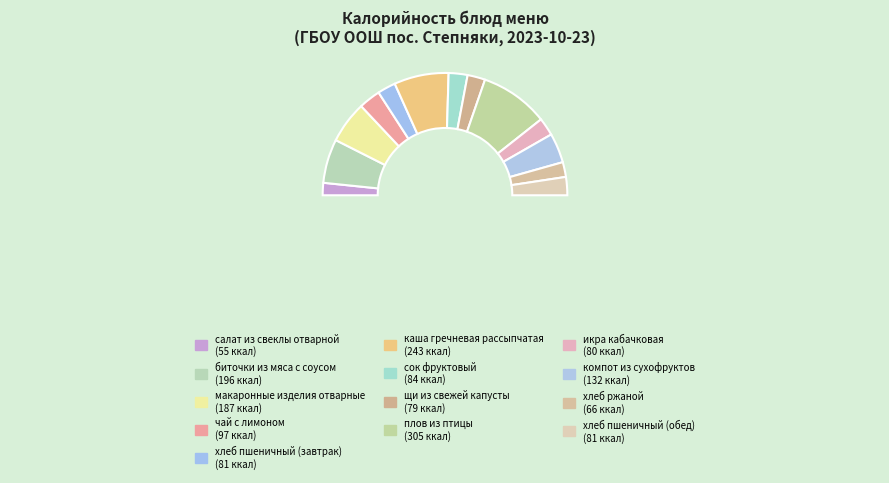

Does хлеб пшеничный (обед) represent more than half of the total?

No